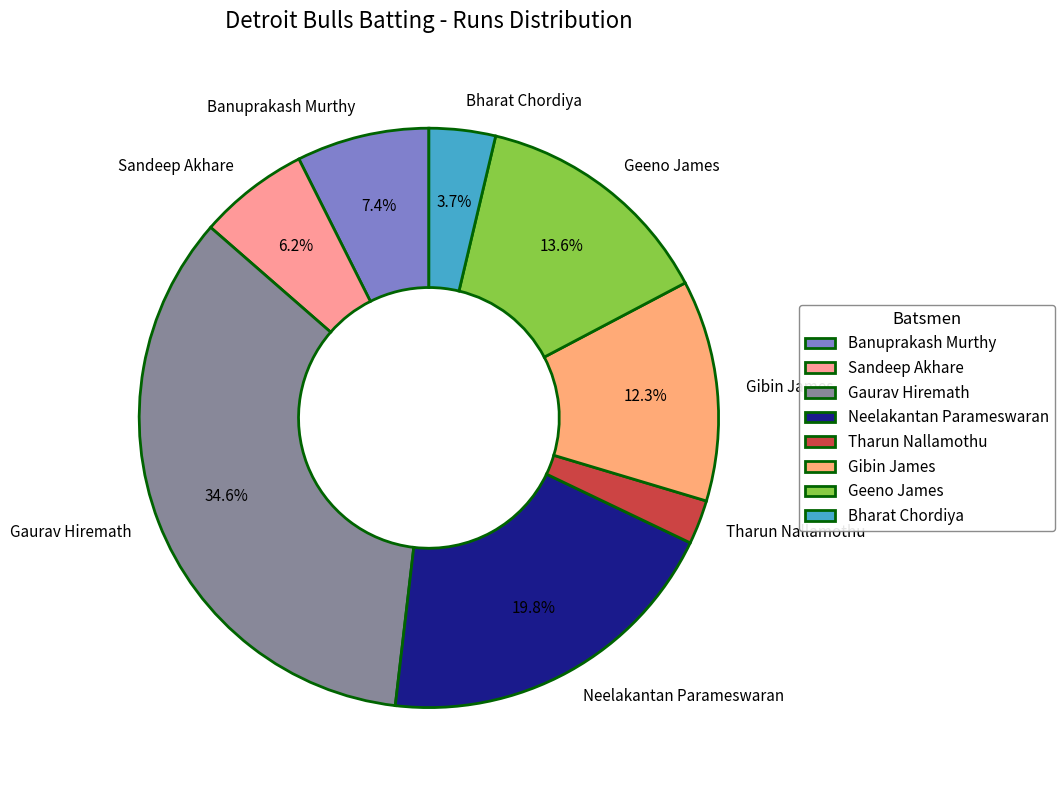

What percentage do Sandeep Akhare and Gibin James together represent?

18.5%